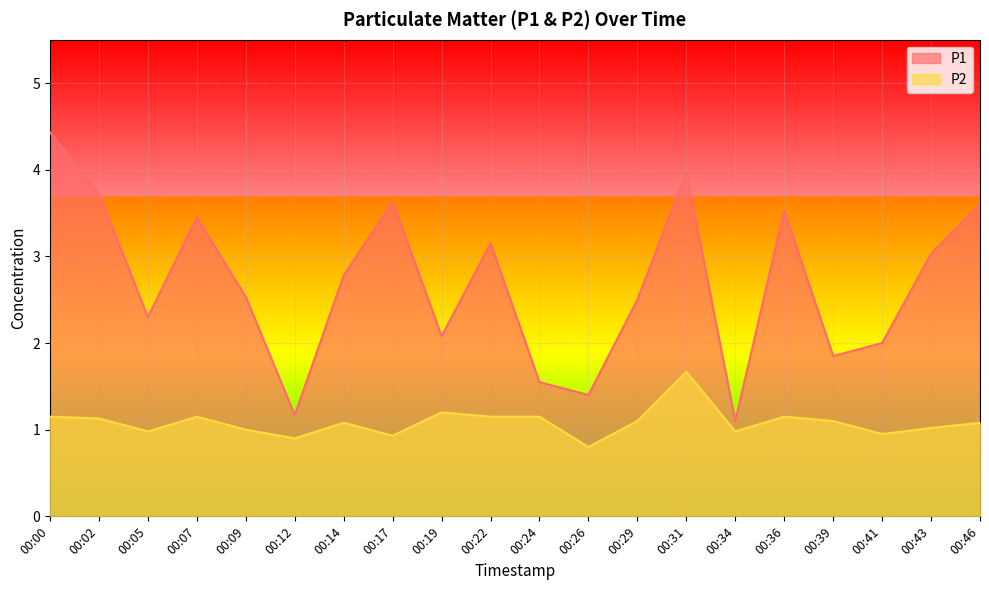

The value of P2 at 00:26 is 0.2. True or false?

False